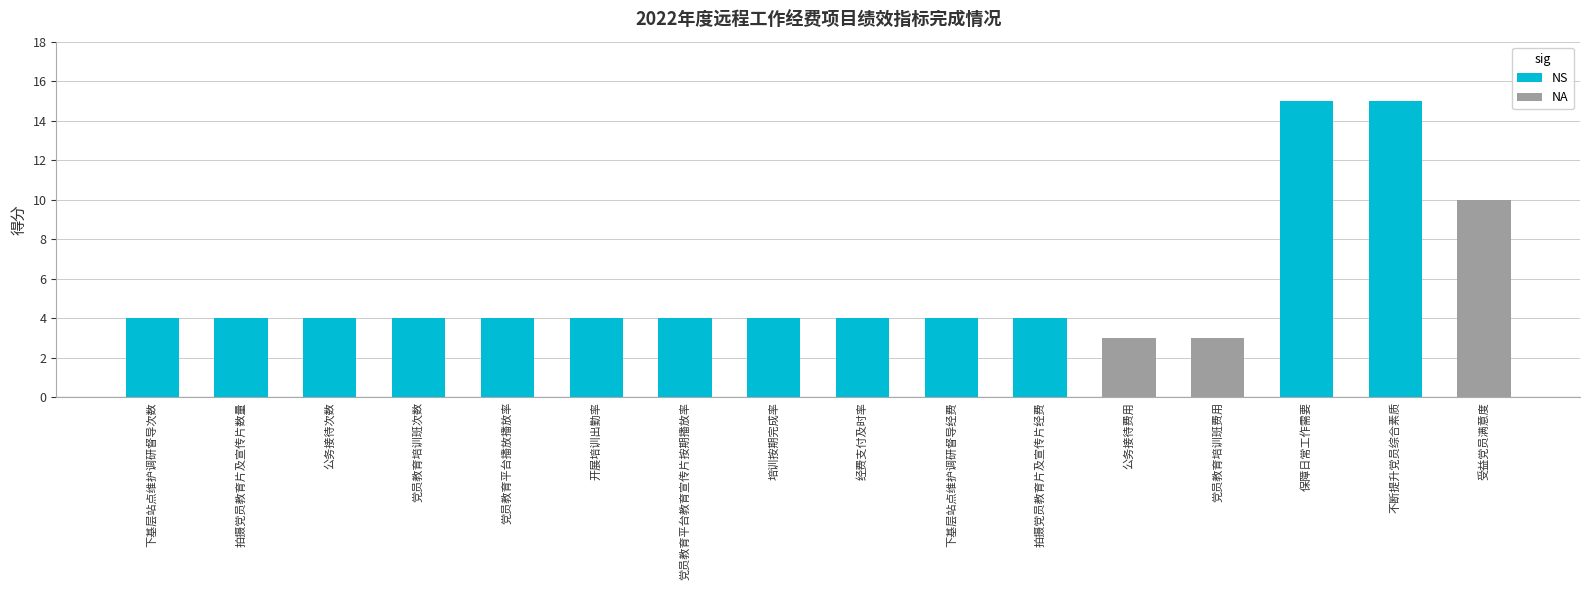

Reading left to right, extract all data points from this chart.

4	4	4	4	4	4	4	4	4	4	4	3	3	15	15	10